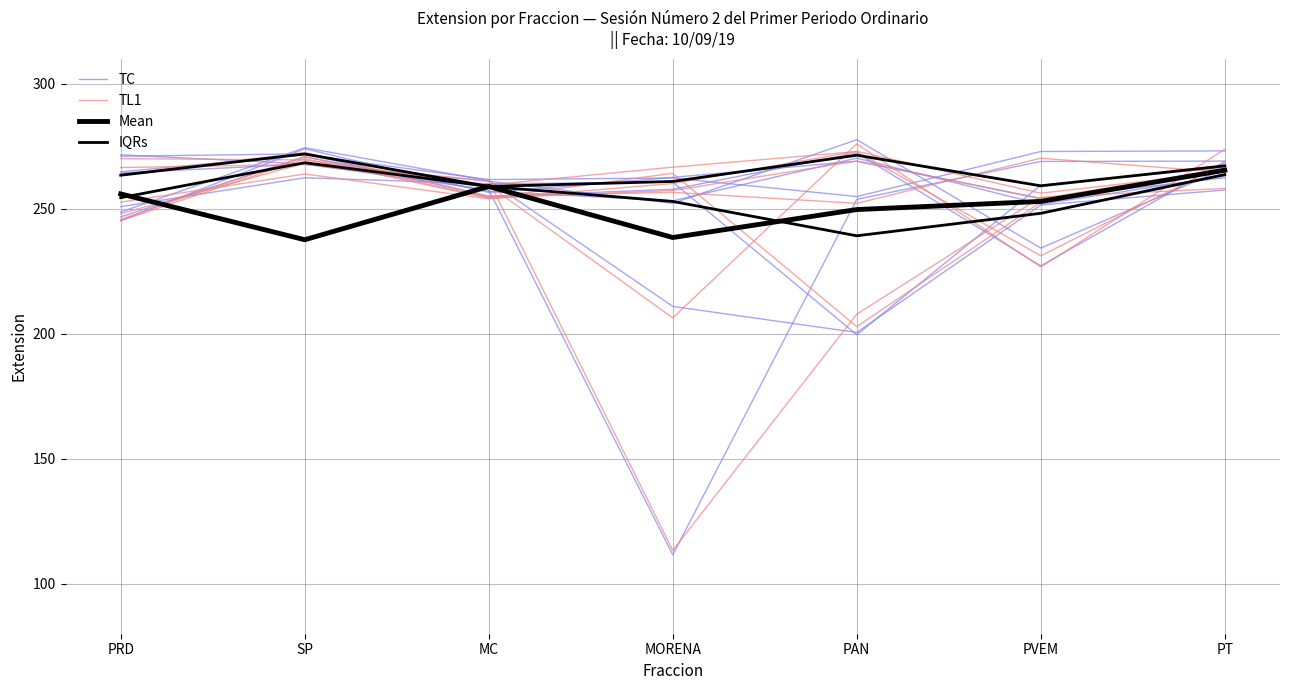

Which series has the largest total across all categories?

IQRs